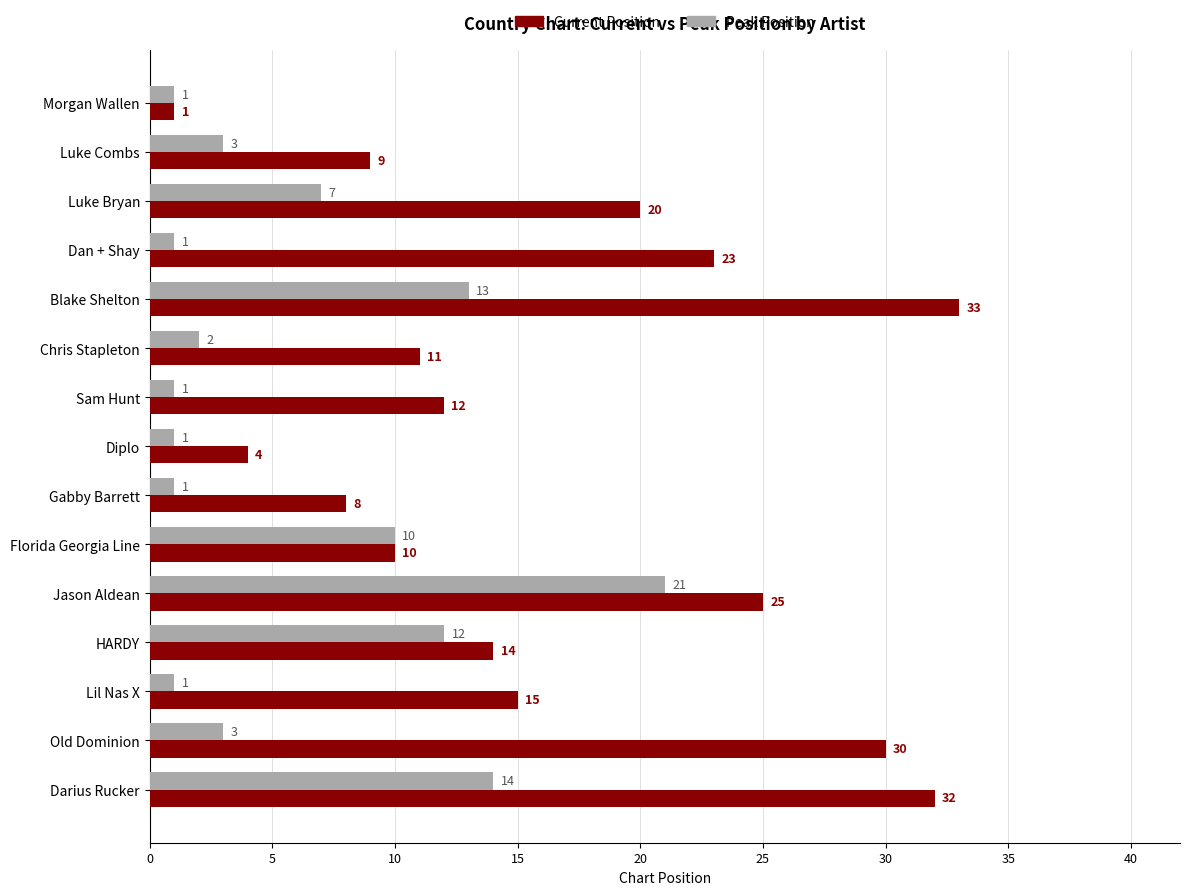

True or false: Peak Position has a value of 5 at Luke Combs.

False